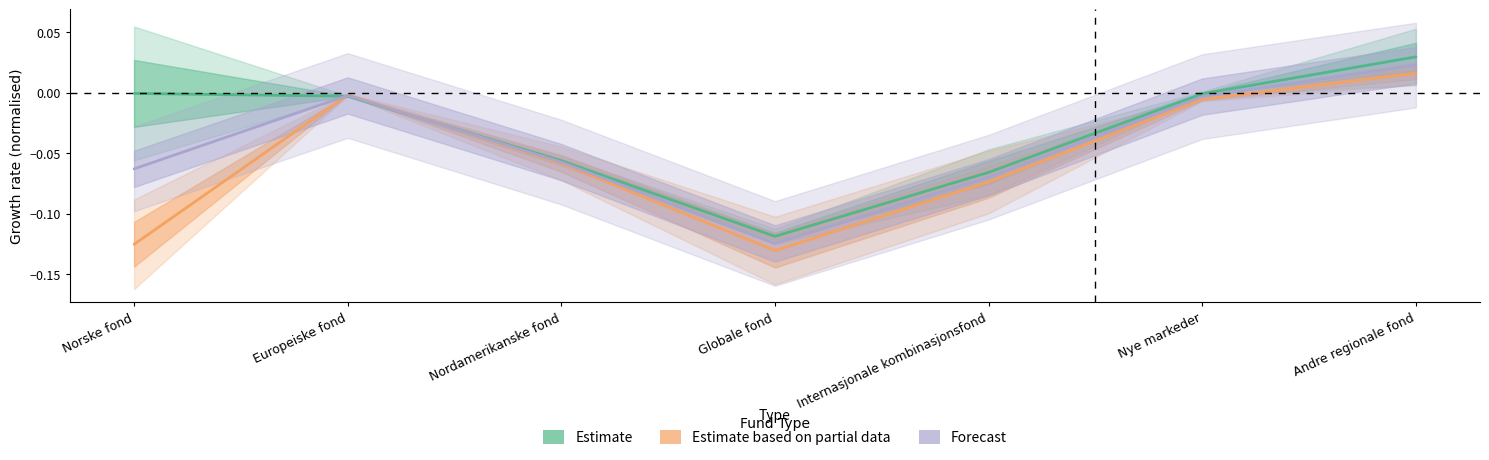

What is the smallest value displayed?

-0.1